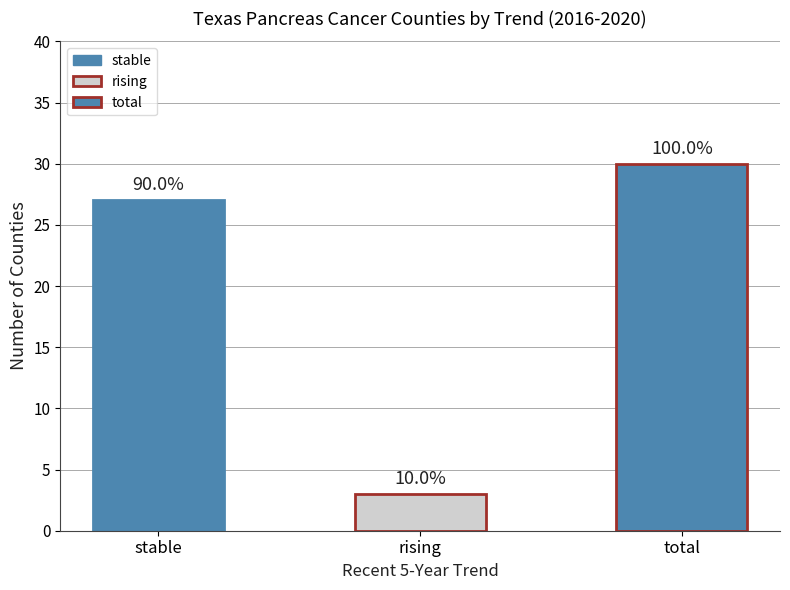

How many bars are there in total?

3